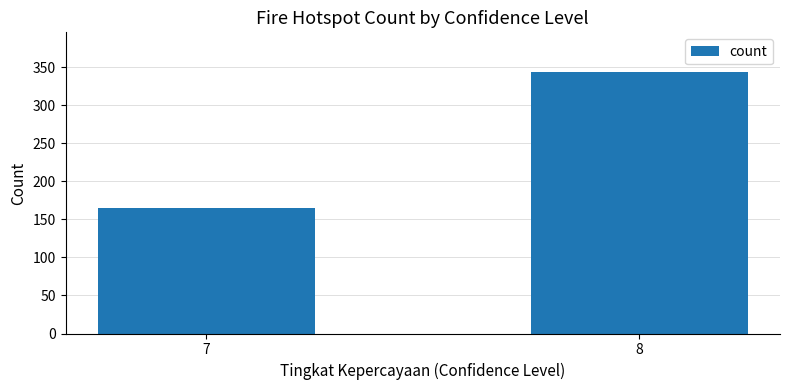

What is the difference between the values at 8 and 7?

179